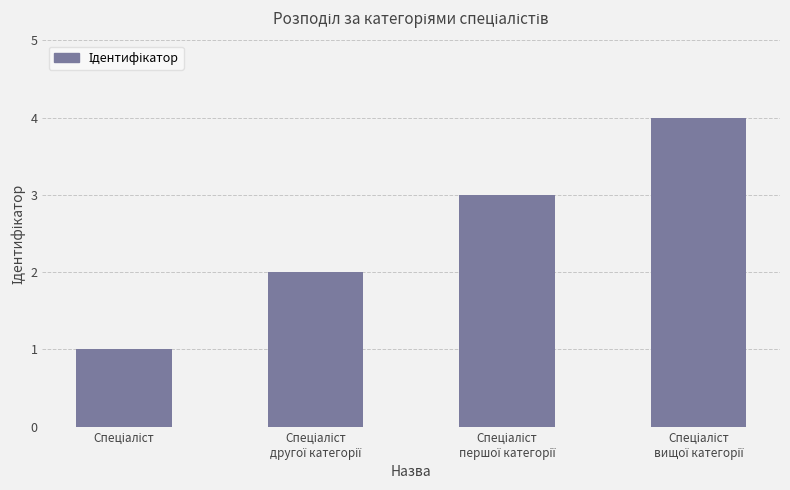

What is the difference between the maximum and minimum values?

3